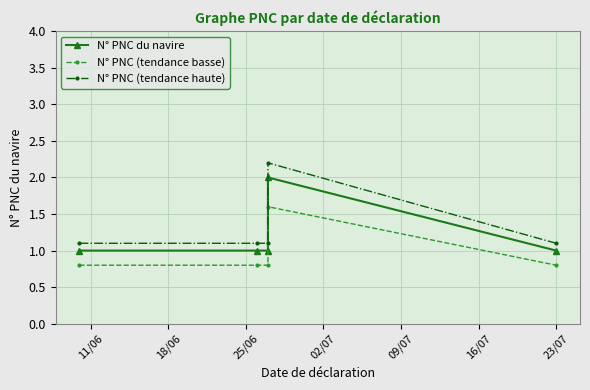

List the series in order of their peak value, lowest first.

N° PNC (tendance basse), N° PNC du navire, N° PNC (tendance haute)